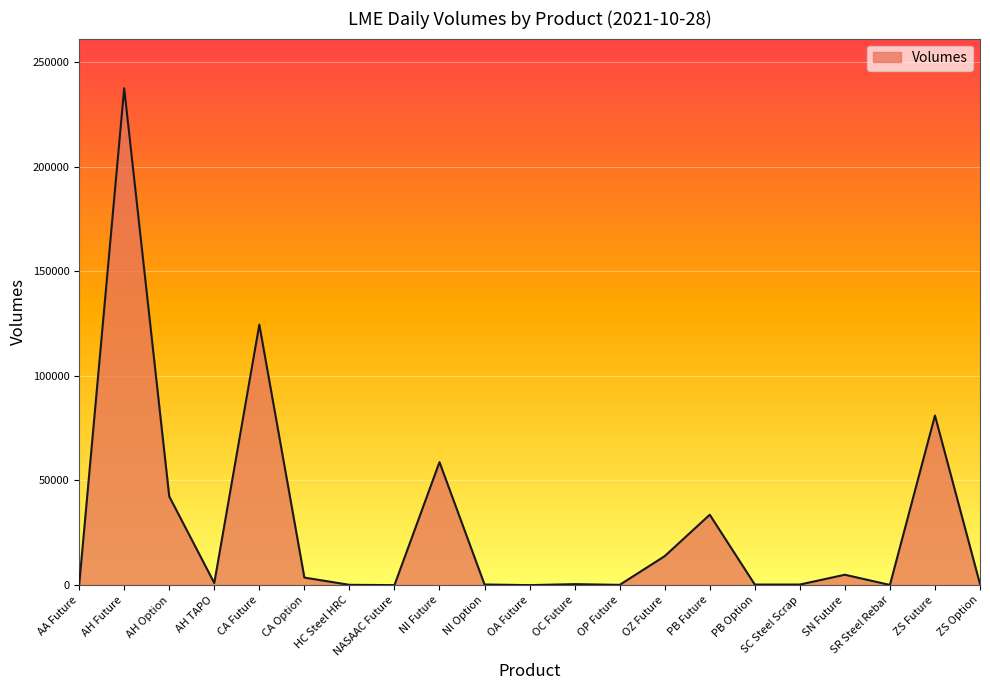

True or false: the data shows 42400 at AH Option.

True